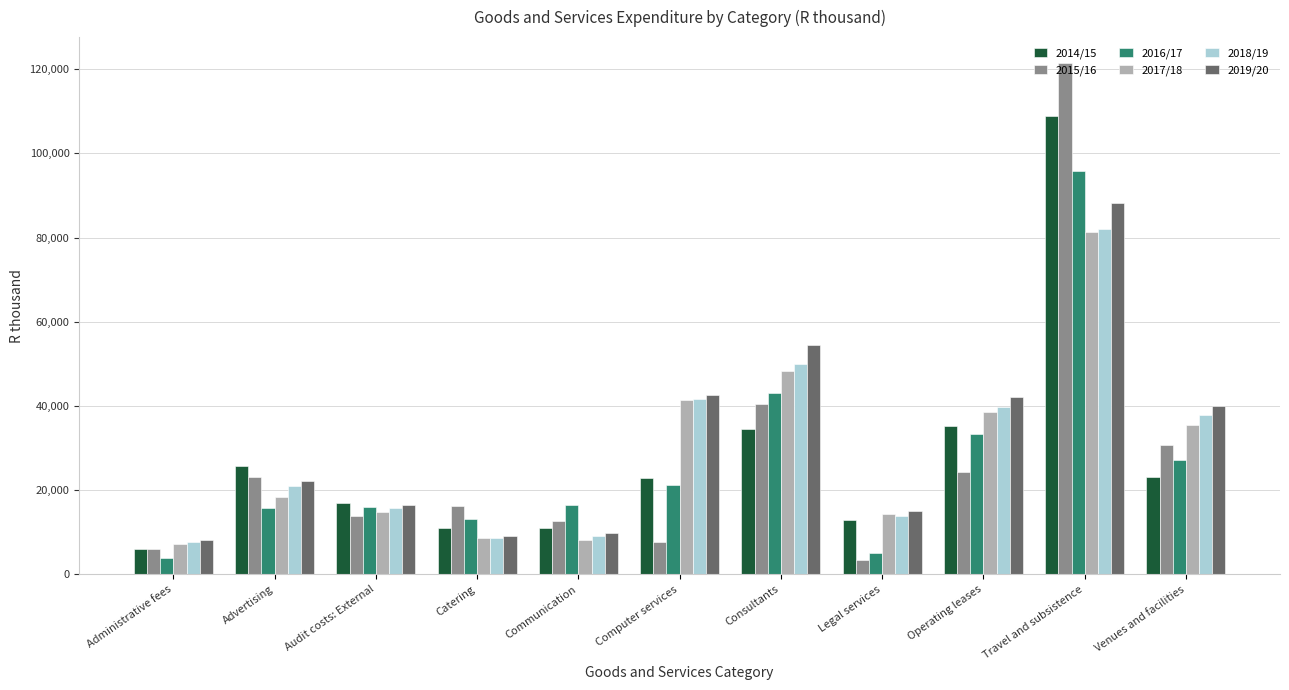

What is the value of the 2016/17 bar at the 4th from the left?

13047